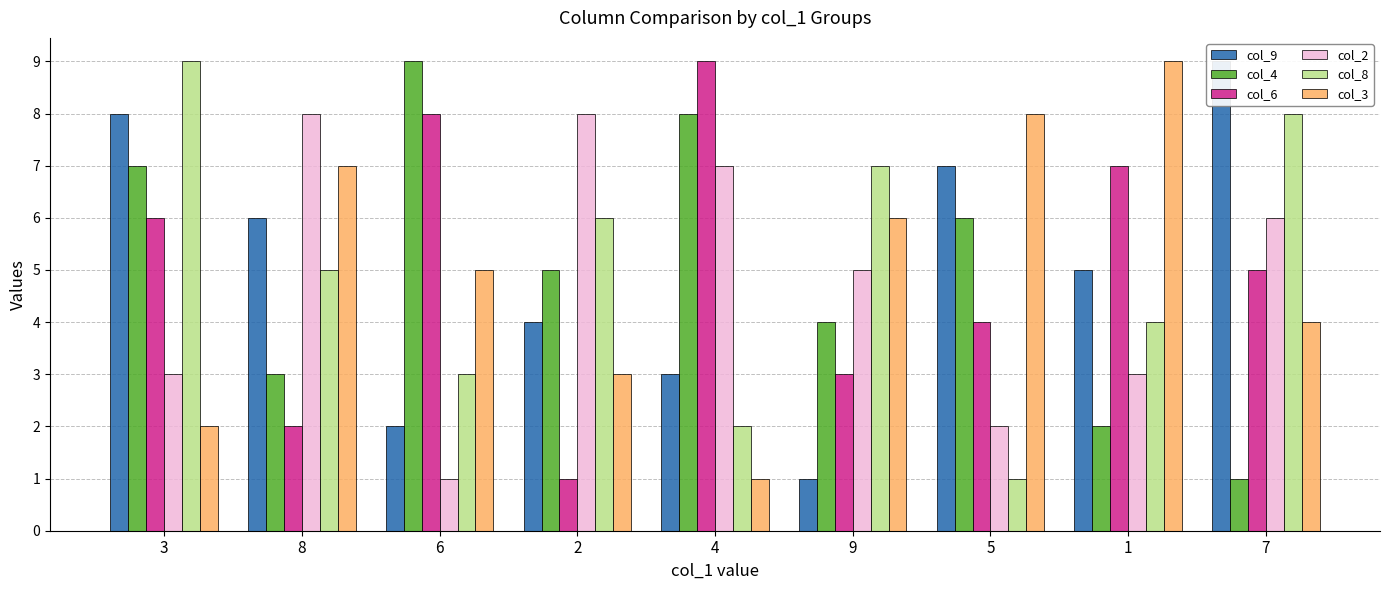

What is the total value across all series at 5?

28